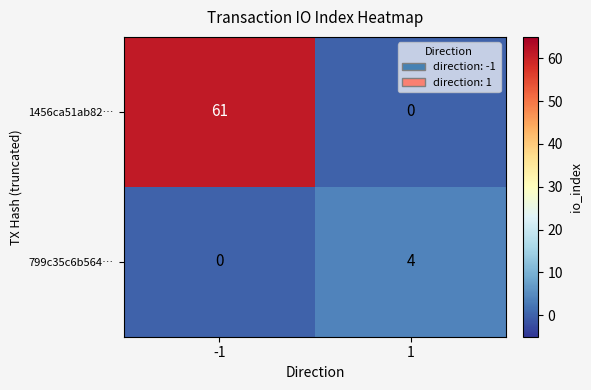

Reading left to right, list all the values displayed in this chart.

1456ca51ab82…: -1=61	1=0
799c35c6b564…: -1=0	1=4